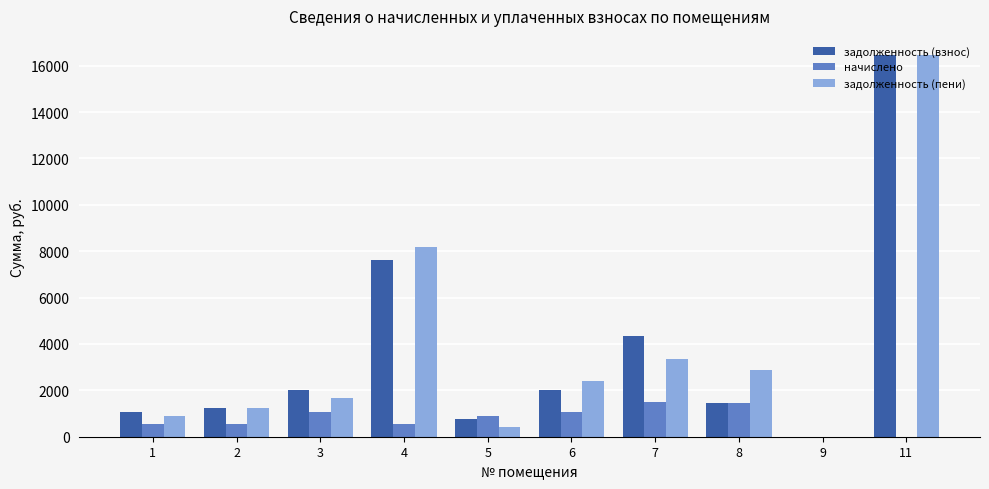

Count the number of categories in the chart.

10